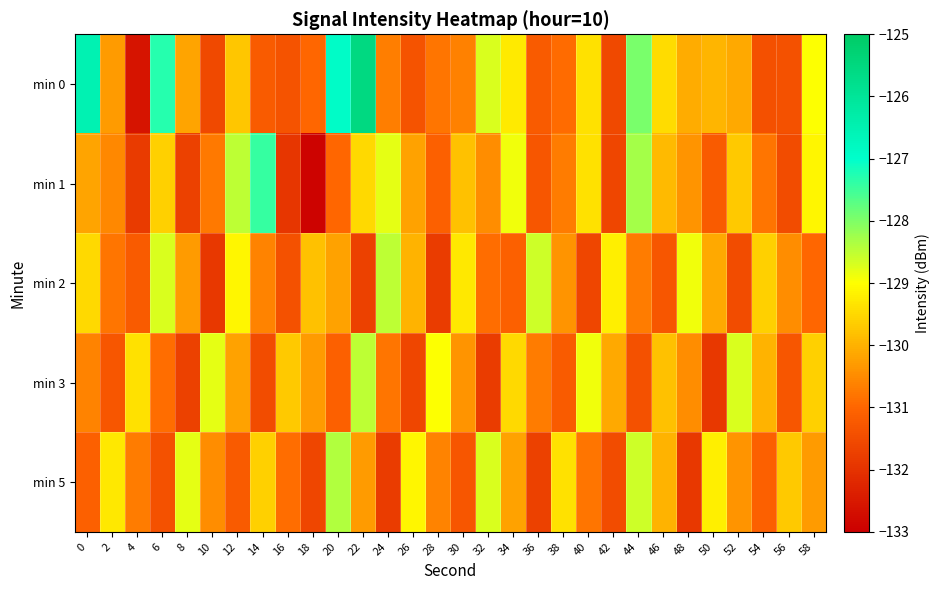

Reading right to left, transcribe all the data shown in this chart.

min 0: 58=-129.0	56=-131.4	54=-131.4	52=-130.1	50=-129.9	48=-130.1	46=-129.4	44=-128.0	42=-131.6	40=-129.4	38=-130.9	36=-131.2	34=-129.3	32=-128.7	30=-130.6	28=-130.8	26=-131.3	24=-130.7	22=-125.5	20=-126.9	18=-131.0	16=-131.4	14=-131.2	12=-129.7	10=-131.6	8=-130.2	6=-127.3	4=-132.6	2=-130.3	0=-126.5
min 1: 58=-129.1	56=-131.5	54=-130.8	52=-129.7	50=-131.2	48=-130.4	46=-129.9	44=-128.3	42=-131.6	40=-129.4	38=-130.7	36=-131.3	34=-128.9	32=-130.5	30=-129.8	28=-131.1	26=-130.2	24=-128.8	22=-129.5	20=-131.0	18=-132.9	16=-131.9	14=-127.4	12=-128.5	10=-130.7	8=-131.7	6=-129.6	4=-131.8	2=-130.5	0=-130.2
min 2: 58=-131.0	56=-130.5	54=-129.6	52=-131.5	50=-130.1	48=-128.9	46=-131.3	44=-130.7	42=-129.2	40=-131.6	38=-130.4	36=-128.6	34=-131.1	32=-130.9	30=-129.3	28=-131.8	26=-130.0	24=-128.5	22=-131.7	20=-130.2	18=-129.8	16=-131.4	14=-130.6	12=-129.1	10=-131.9	8=-130.3	6=-128.7	4=-131.2	2=-130.8	0=-129.5
min 3: 58=-129.6	56=-131.3	54=-130.0	52=-128.7	50=-131.9	48=-130.5	46=-129.8	44=-131.4	42=-130.1	40=-128.9	38=-131.2	36=-130.7	34=-129.5	32=-131.8	30=-130.4	28=-129.0	26=-131.6	24=-130.8	22=-128.5	20=-131.1	18=-130.3	16=-129.7	14=-131.5	12=-130.2	10=-128.8	8=-131.7	6=-130.9	4=-129.4	2=-131.3	0=-130.6
min 5: 58=-130.3	56=-129.7	54=-131.1	52=-130.4	50=-129.2	48=-131.9	46=-130.0	44=-128.6	42=-131.5	40=-130.8	38=-129.4	36=-131.7	34=-130.2	32=-128.7	30=-131.3	28=-130.6	26=-129.1	24=-131.8	22=-130.3	20=-128.4	18=-131.6	16=-130.9	14=-129.6	12=-131.2	10=-130.5	8=-128.8	6=-131.4	4=-130.7	2=-129.3	0=-131.1